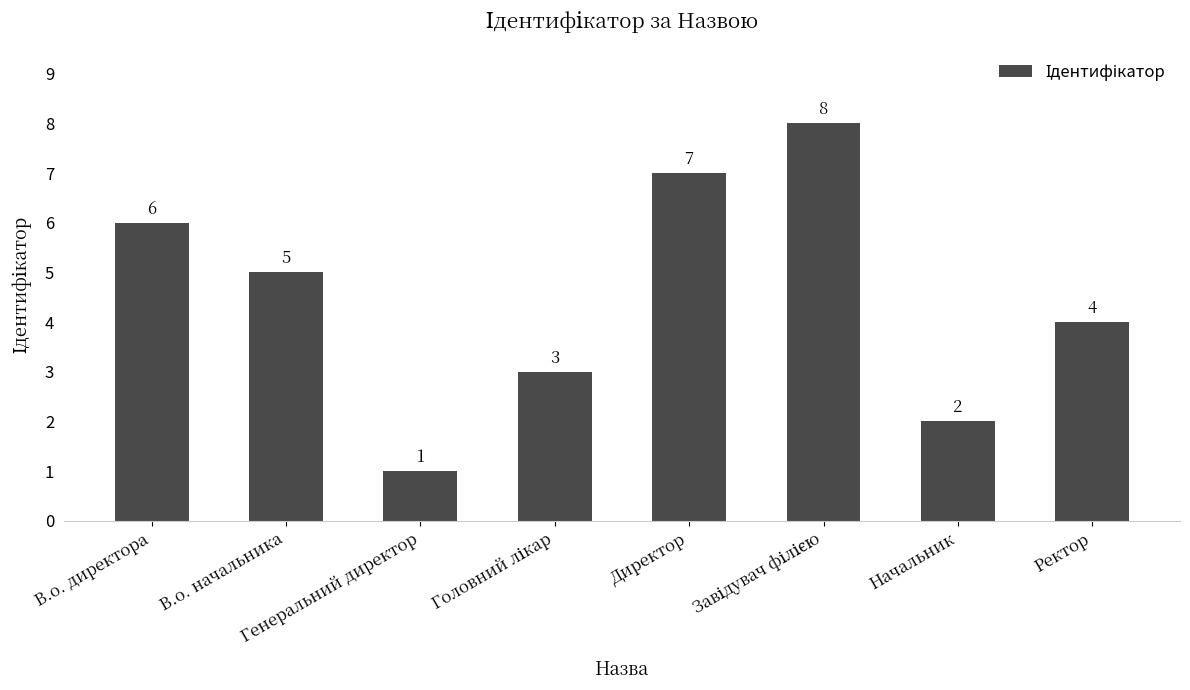

What is the greatest value displayed?

8